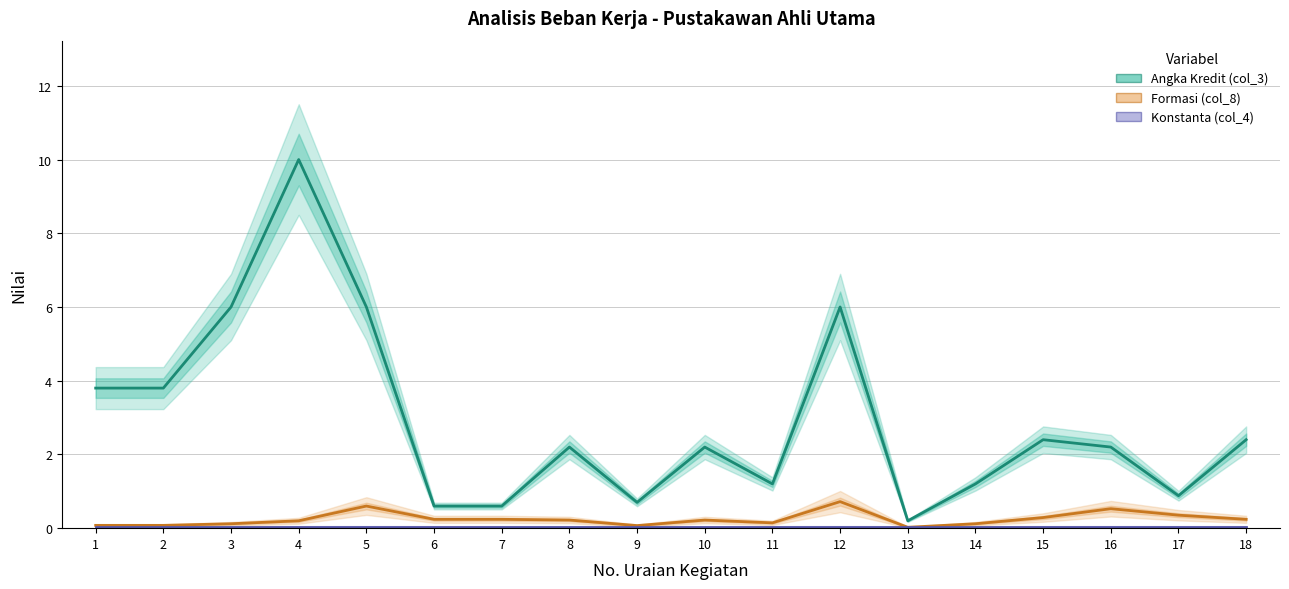

Is it true that Formasi (col_8) equals 0.1 at 14?

True